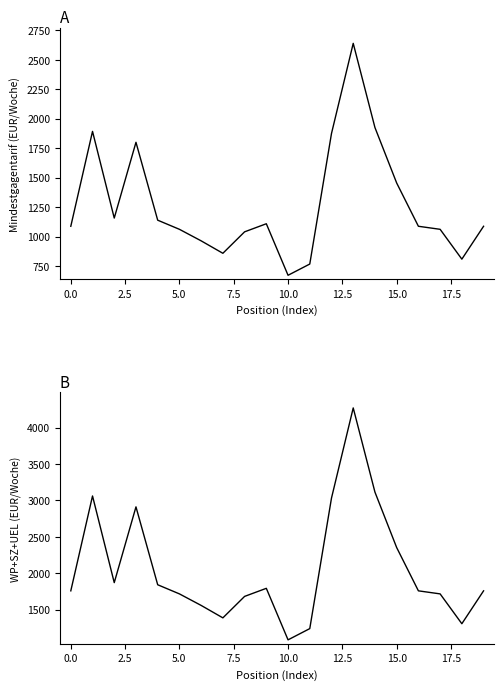

Is this an area chart (filled region under the line)?

No